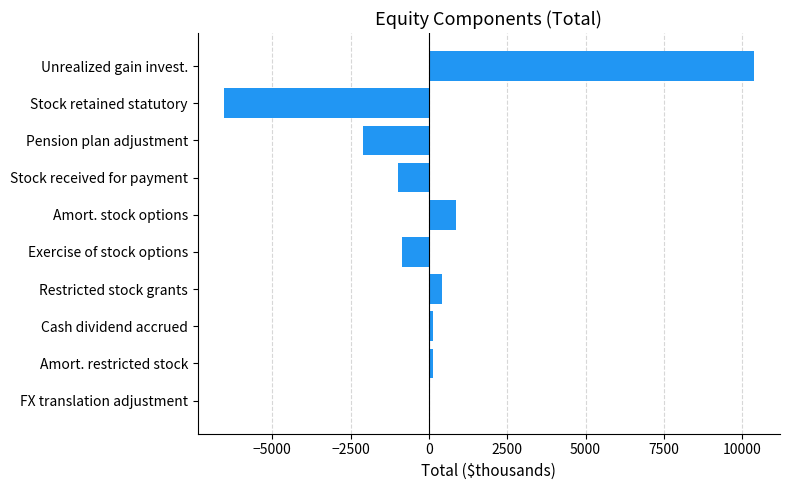

Does the chart contain stacked bars?

No